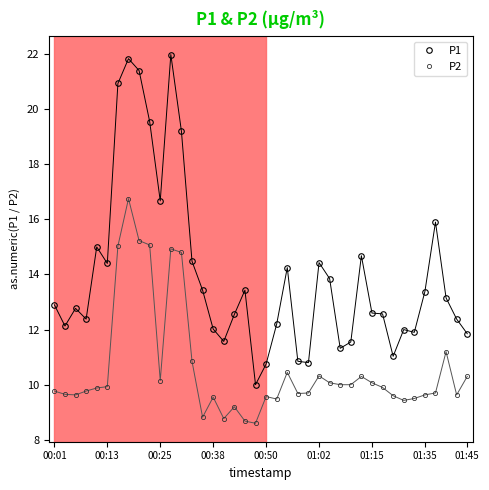

True or false: P2 has more than 1 points higher than both neighbors.

True